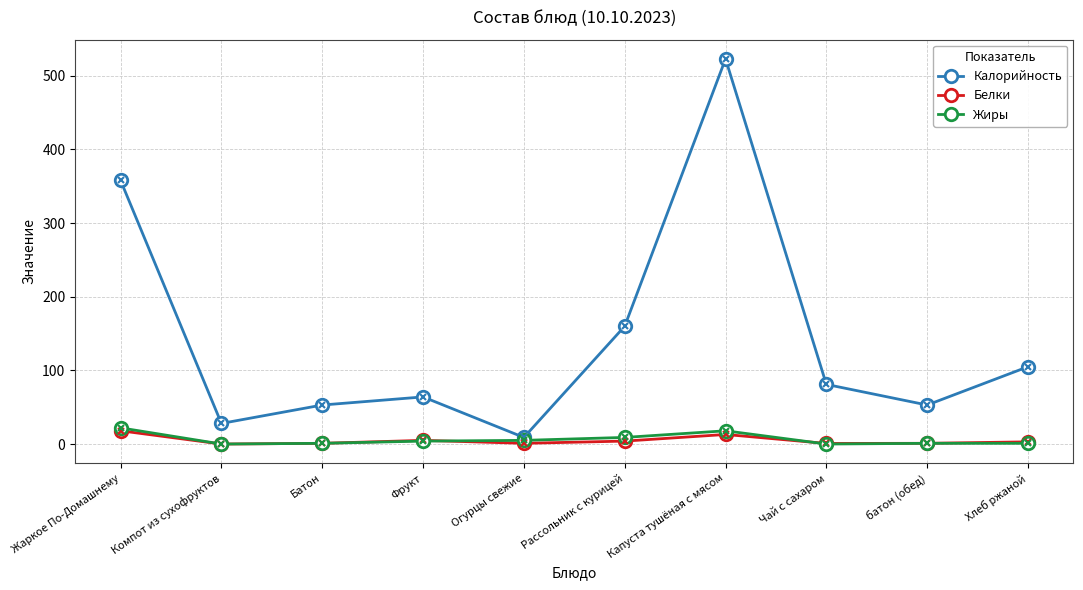

What is the sum of the Белки values at Хлеб ржаной and Компот из сухофруктов?

3.0